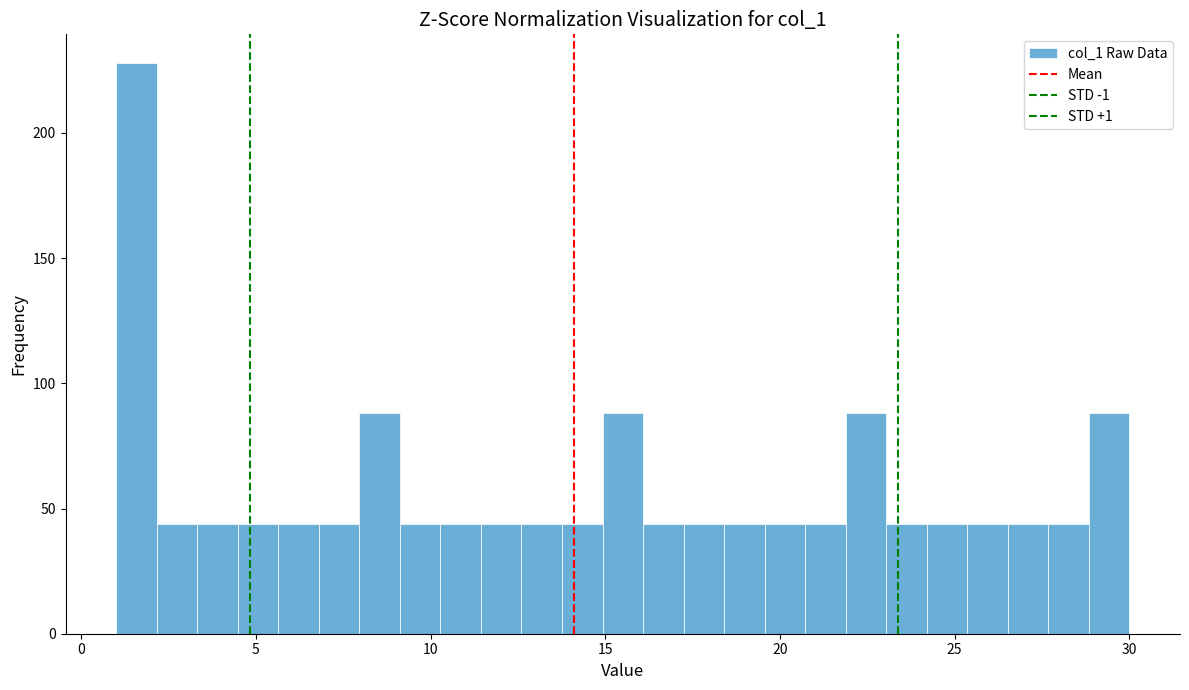

Read against the x-axis, roughly where is the centre of the tallest bar?

1.5